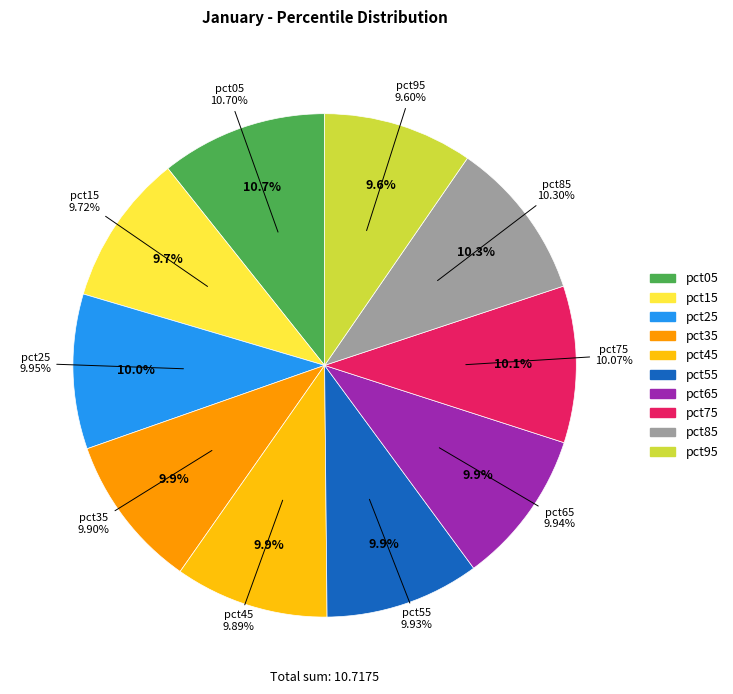

Which category has the biggest portion of the pie?

pct05